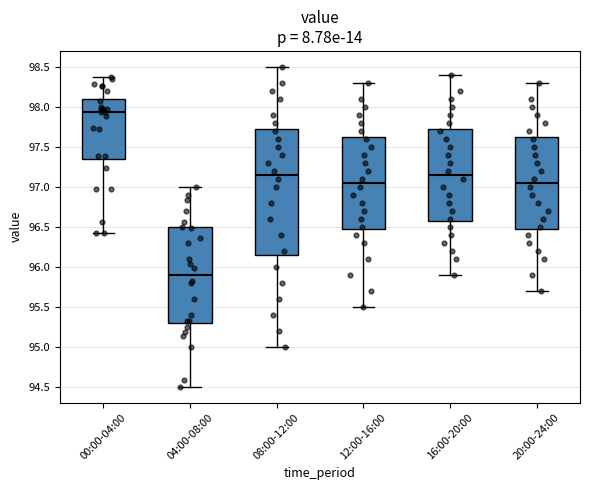

Which box's median line is the lowest?

04:00-08:00